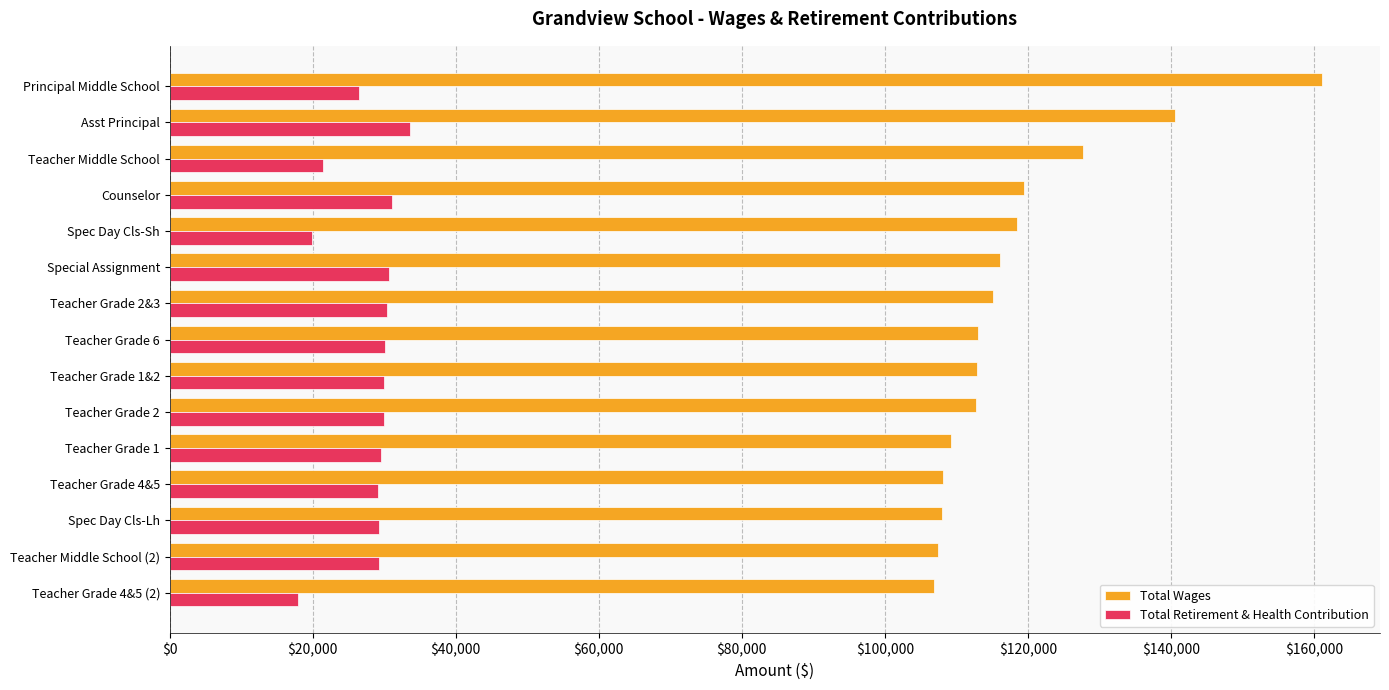

True or false: Total Retirement & Health Contribution has a value of 29326 at Spec Day Cls-Lh.

True